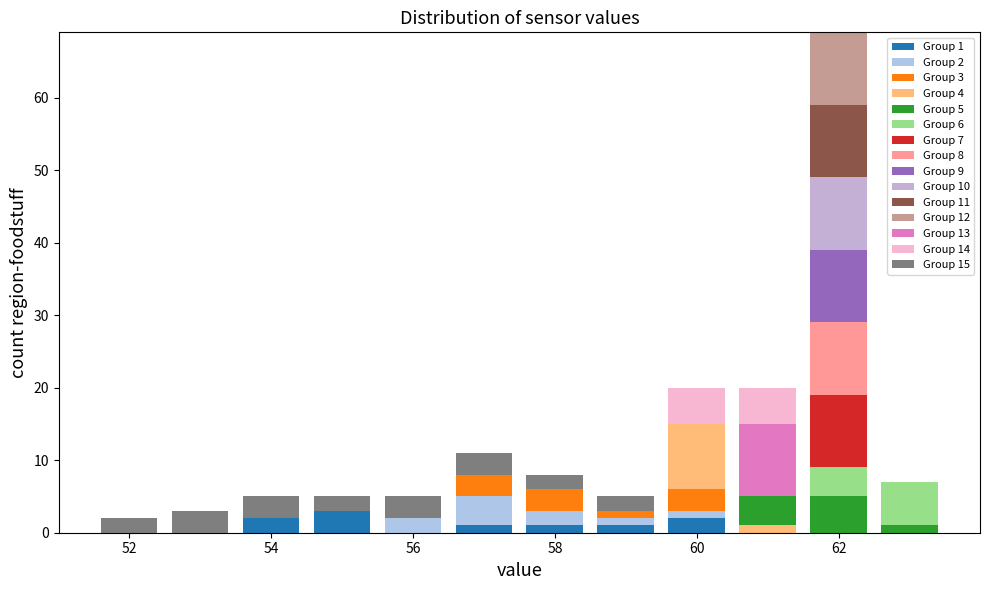

Which range on the x-axis has the tallest stacked bar (by total height)?

61.5 to 62.5